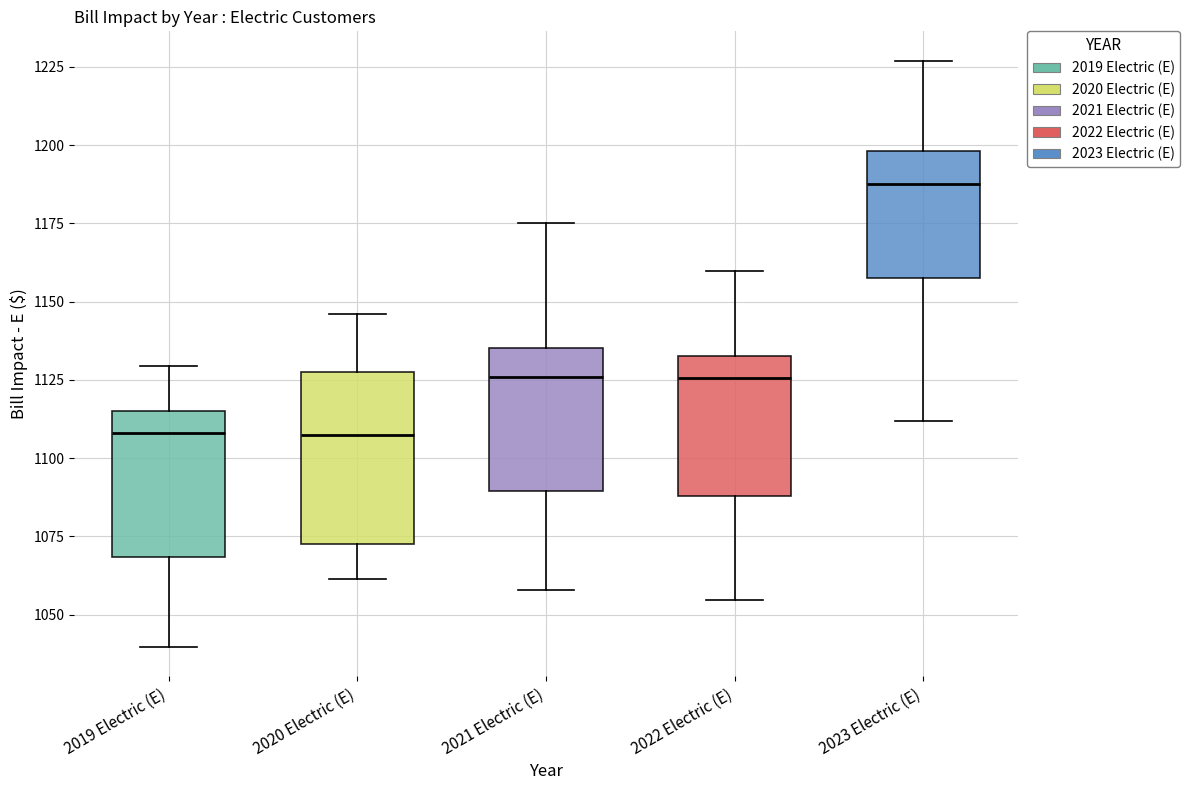

Reading left to right, read every box against the y-axis: the position of its median line, the range the box covers, and the ends of its whiskers. The values are not printed on the chart, so give them approximately, as read against the axis.

2019 Electric (E): median 1110, box 1070 to 1115, whiskers 1040 to 1130
2020 Electric (E): median 1105, box 1075 to 1130, whiskers 1060 to 1145
2021 Electric (E): median 1125, box 1090 to 1135, whiskers 1060 to 1175
2022 Electric (E): median 1125, box 1090 to 1130, whiskers 1055 to 1160
2023 Electric (E): median 1190, box 1160 to 1200, whiskers 1110 to 1225